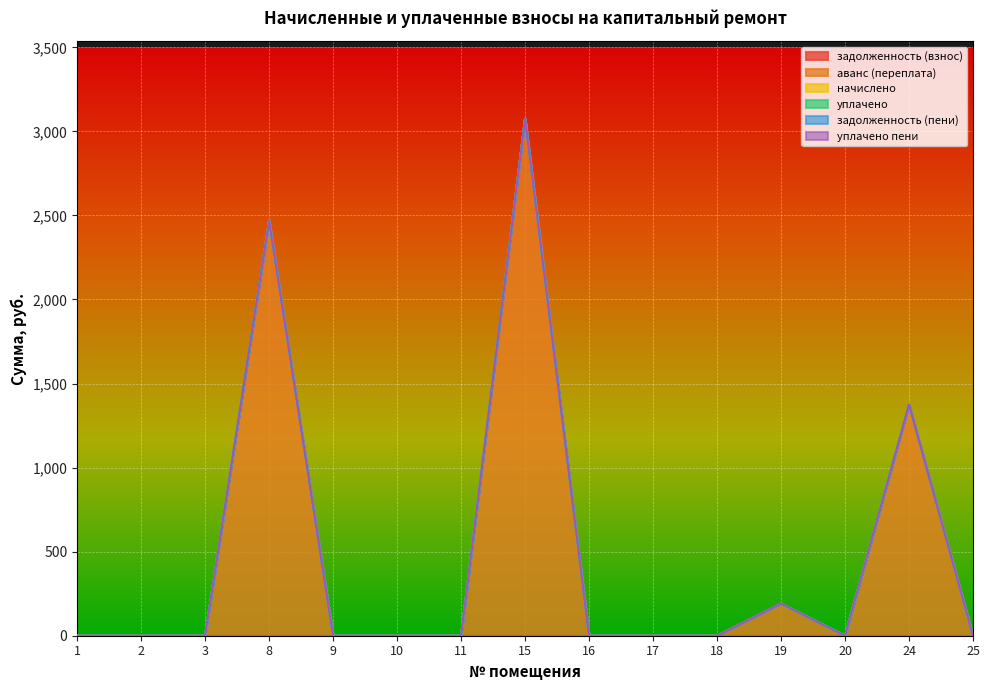

True or false: начислено and уплачено cross at least once.

False